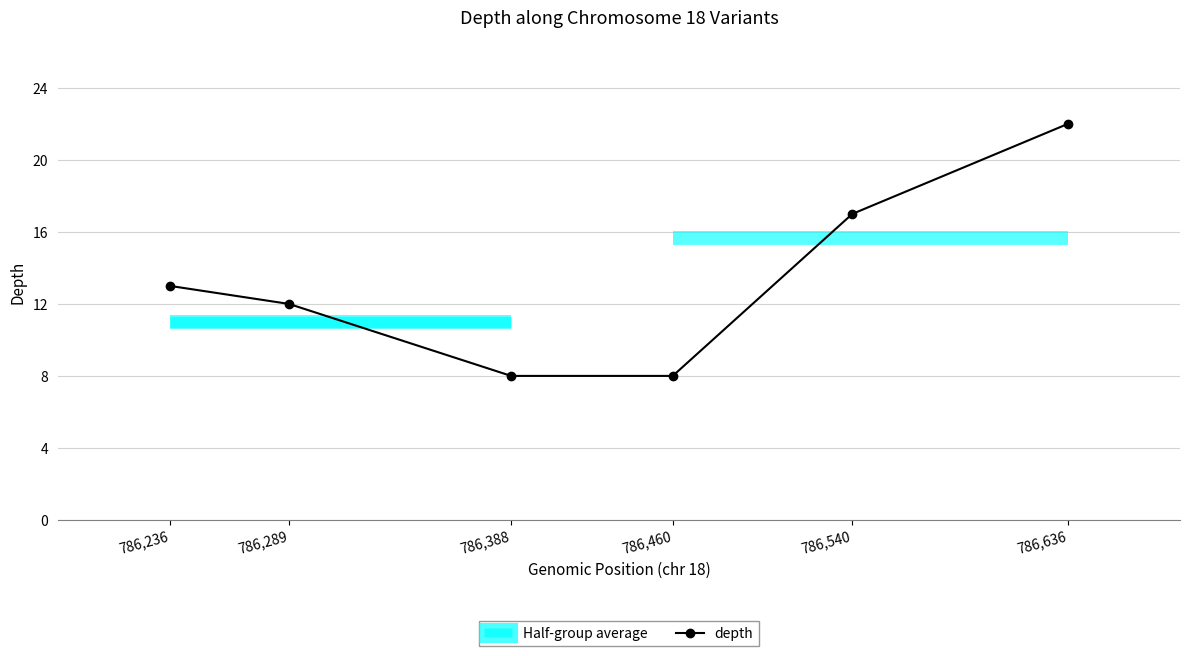

What is the value of the 4th point from the left?

8